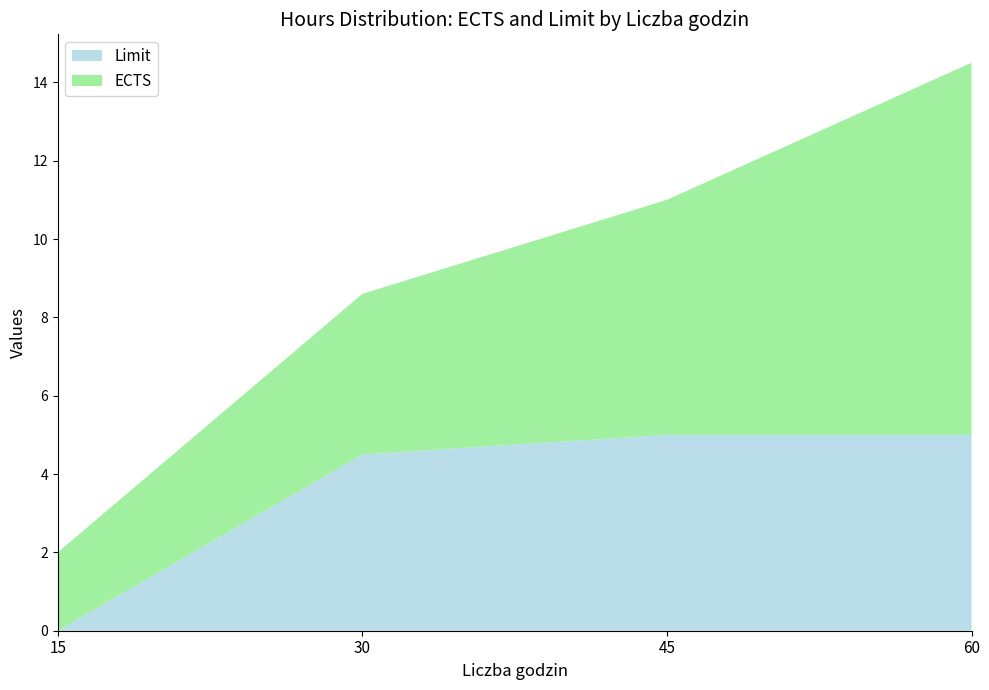

What is the sum of the Limit values at 30 and 60?

9.5